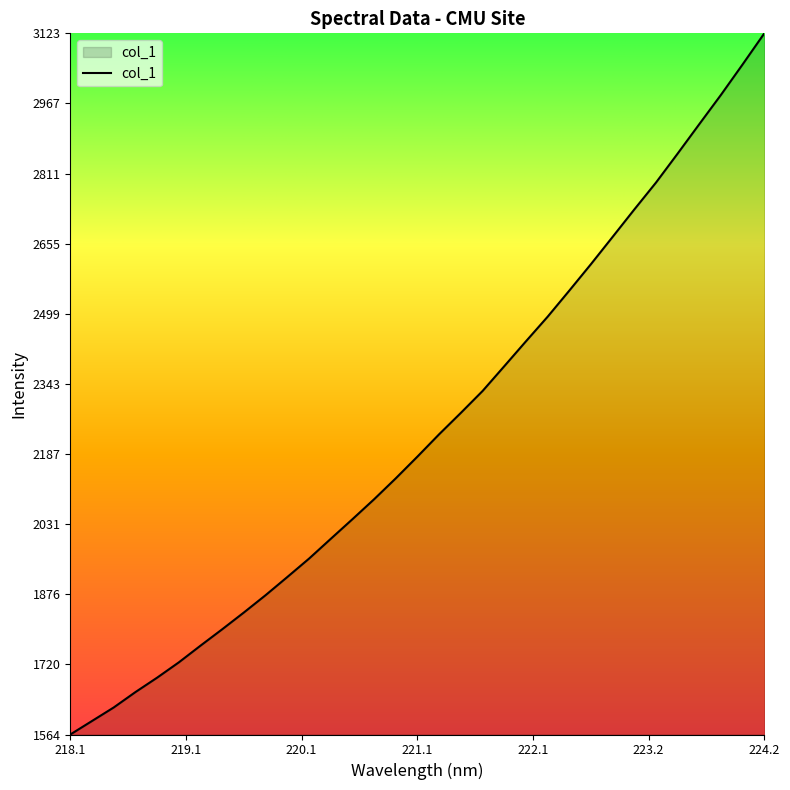

What is the greatest value displayed?

3122.6